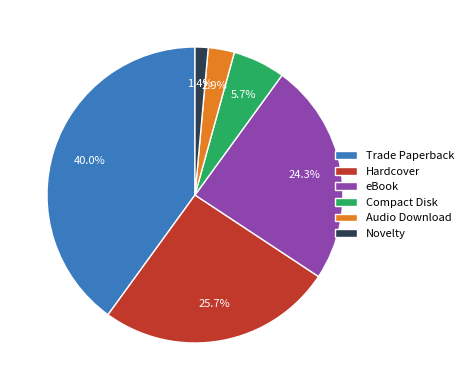

How many segments does this pie chart have?

6